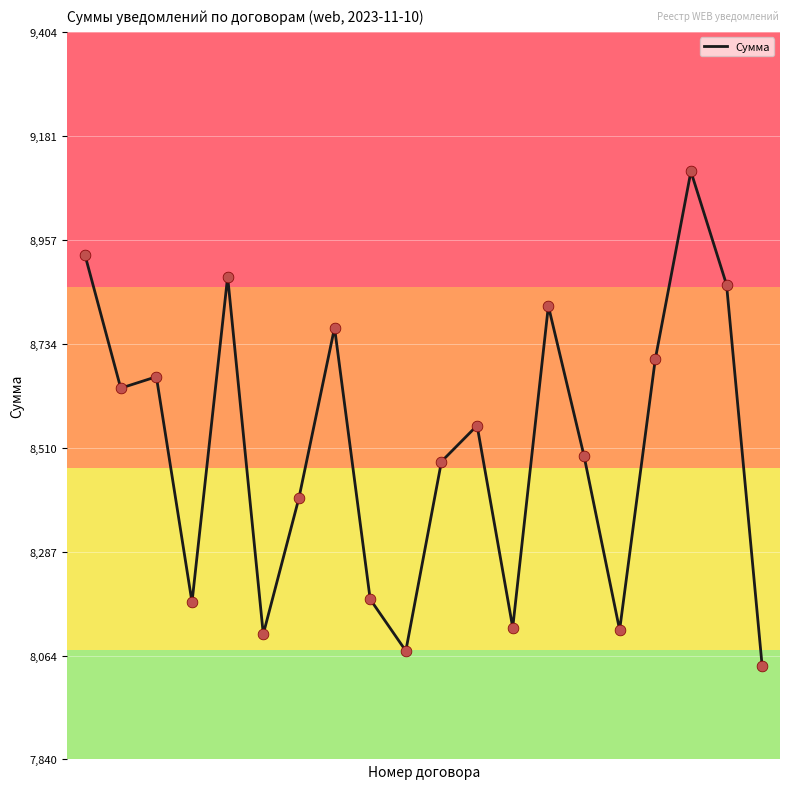

What is the minimum value shown in the chart?

8040.6